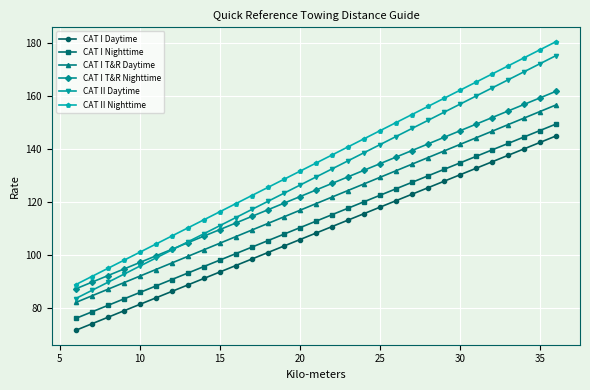

What is the value of the CAT I Daytime point at the 17th from the left?

110.7